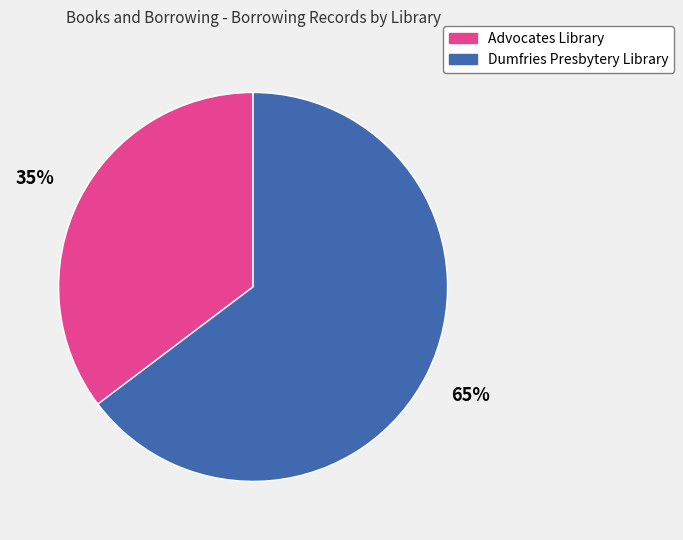

True or false: Advocates Library accounts for 35% of the total.

True